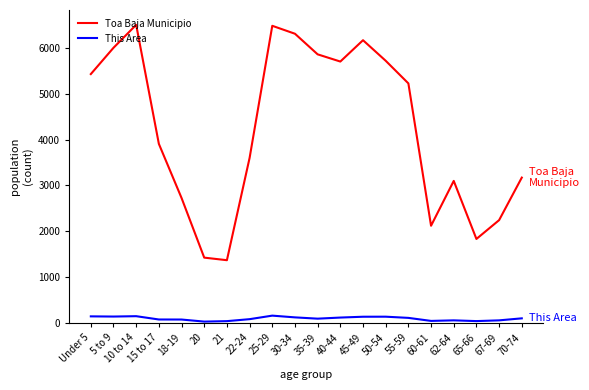

Between Under 5 and 20, which series saw the biggest shift?

Toa Baja Municipio